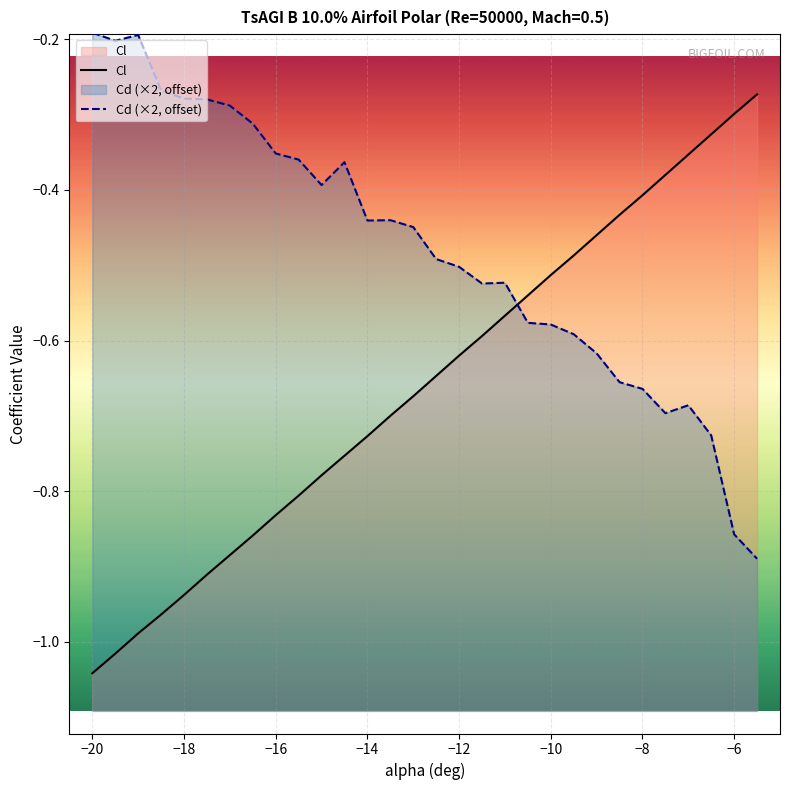

In Cd (×2, offset), how many points are higher than both neighbors (excluding endpoints)?

5